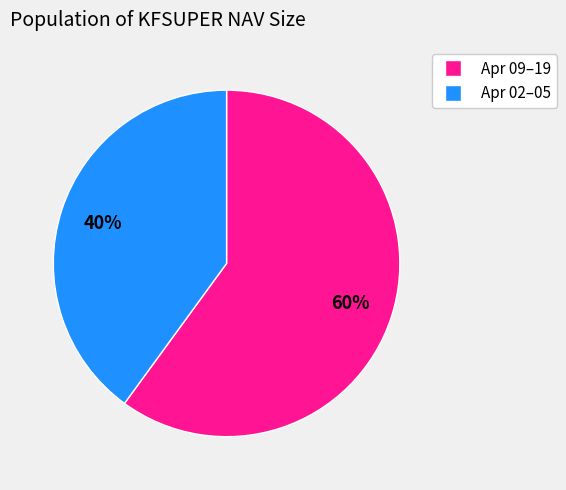

To the nearest percent, what is the average slice percentage?

50%